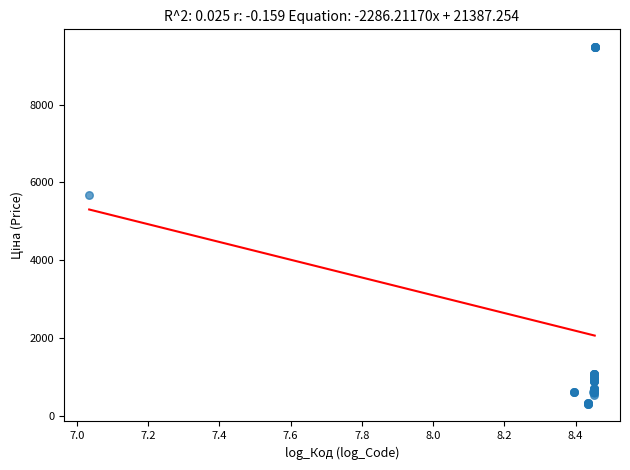

What Y value in the scatter plot is closest to 4895?

5673.8